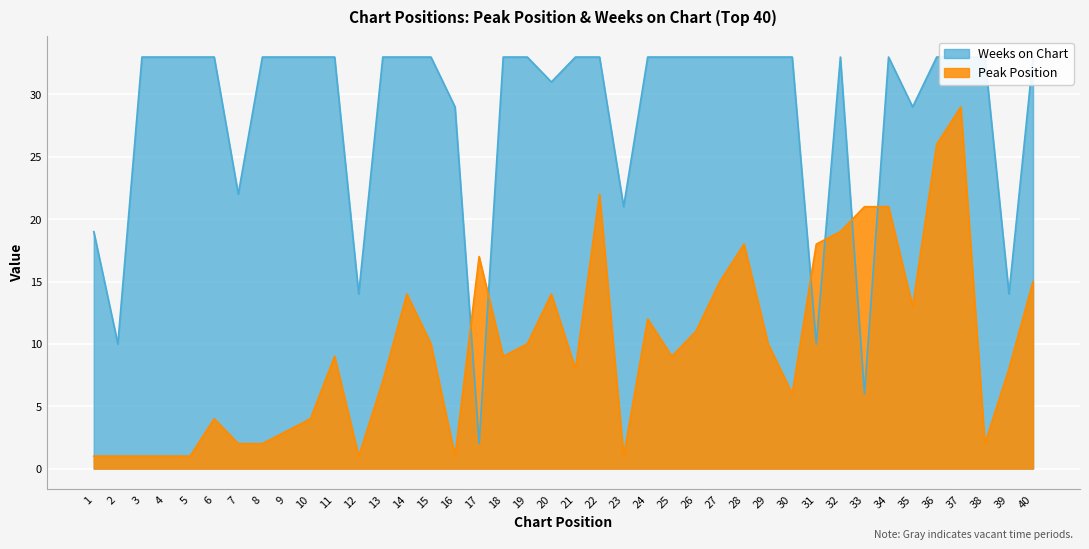

Which category has the highest value in the Peak Position series?

37